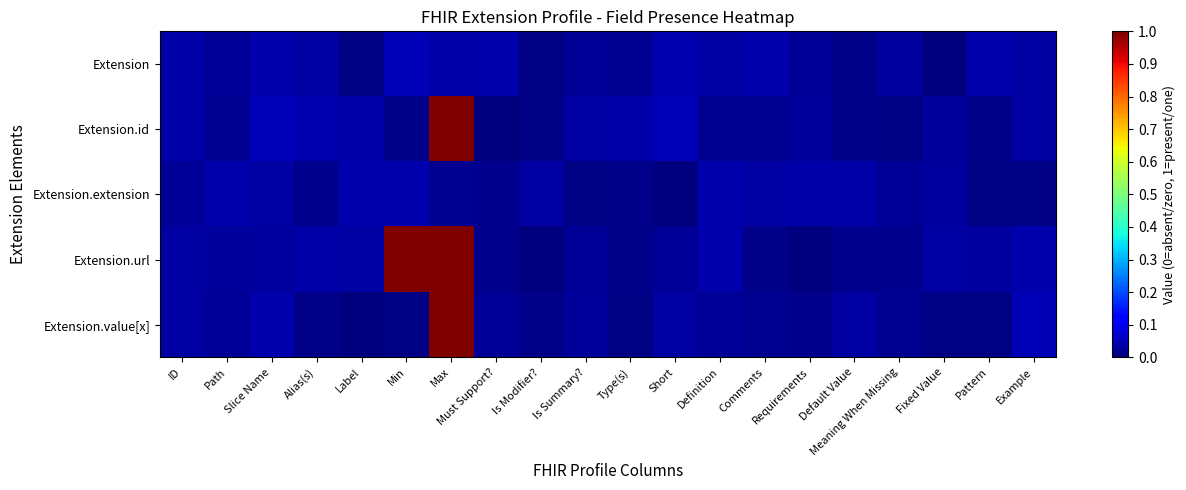

Reading right to left, list all the values displayed in this chart.

Extension: Example=0.0	Pattern=0.0	Fixed Value=0.0	Meaning When Missing=0.0	Default Value=0.0	Requirements=0.0	Comments=0.0	Definition=0.0	Short=0.0	Type(s)=0.0	Is Summary?=0.0	Is Modifier?=0.0	Must Support?=0.0	Max=0.0	Min=0.0	Label=0.0	Alias(s)=0.0	Slice Name=0.0	Path=0.0	ID=0.0
Extension.id: Example=0.0	Pattern=0.0	Fixed Value=0.0	Meaning When Missing=0.0	Default Value=0.0	Requirements=0.0	Comments=0.0	Definition=0.0	Short=0.0	Type(s)=0.0	Is Summary?=0.0	Is Modifier?=0.0	Must Support?=0.0	Max=1.0	Min=0.0	Label=0.0	Alias(s)=0.0	Slice Name=0.0	Path=0.0	ID=0.0
Extension.extension: Example=0.0	Pattern=0.0	Fixed Value=0.0	Meaning When Missing=0.0	Default Value=0.0	Requirements=0.0	Comments=0.0	Definition=0.0	Short=0.0	Type(s)=0.0	Is Summary?=0.0	Is Modifier?=0.0	Must Support?=0.0	Max=0.0	Min=0.0	Label=0.0	Alias(s)=0.0	Slice Name=0.0	Path=0.0	ID=0.0
Extension.url: Example=0.0	Pattern=0.0	Fixed Value=0.0	Meaning When Missing=0.0	Default Value=0.0	Requirements=0.0	Comments=0.0	Definition=0.0	Short=0.0	Type(s)=0.0	Is Summary?=0.0	Is Modifier?=0.0	Must Support?=0.0	Max=1.0	Min=1.0	Label=0.0	Alias(s)=0.0	Slice Name=0.0	Path=0.0	ID=0.0
Extension.value[x]: Example=0.0	Pattern=0.0	Fixed Value=0.0	Meaning When Missing=0.0	Default Value=0.0	Requirements=0.0	Comments=0.0	Definition=0.0	Short=0.0	Type(s)=0.0	Is Summary?=0.0	Is Modifier?=0.0	Must Support?=0.0	Max=1.0	Min=0.0	Label=0.0	Alias(s)=0.0	Slice Name=0.0	Path=0.0	ID=0.0